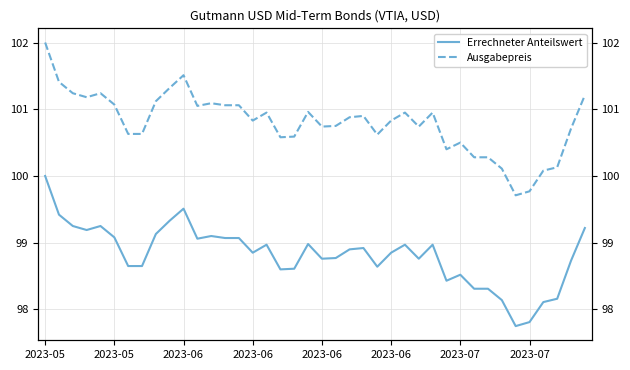

True or false: Ausgabepreis has a value of 38.1 at 2023-06.

False